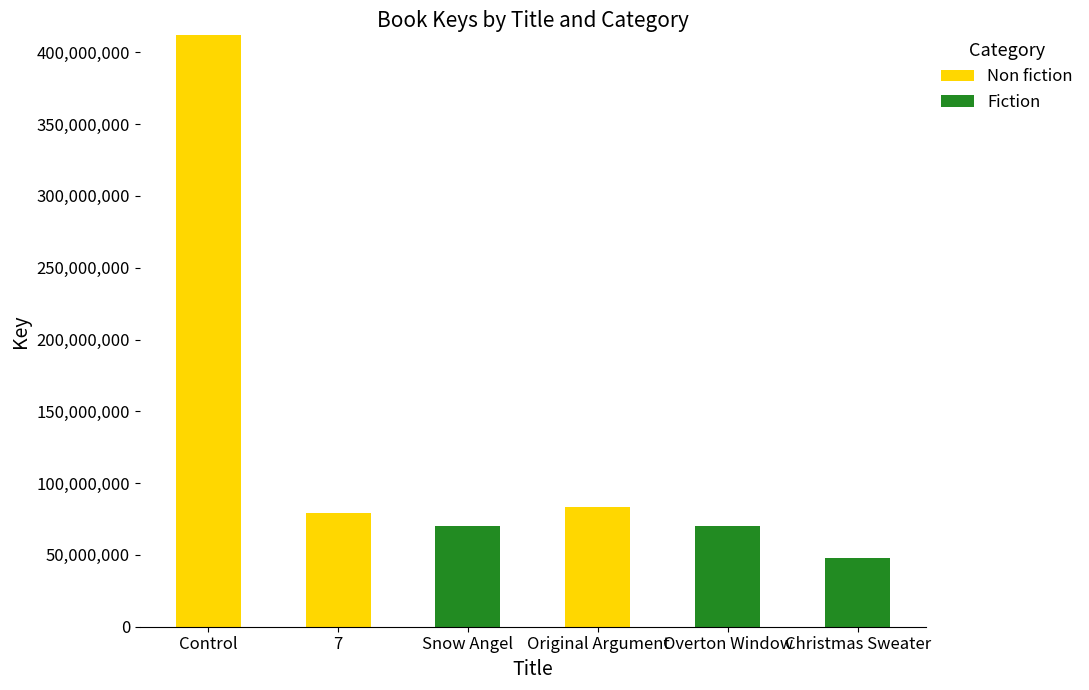

What is the sum of the Non fiction values at Christmas Sweater and Original Argument?

83656912